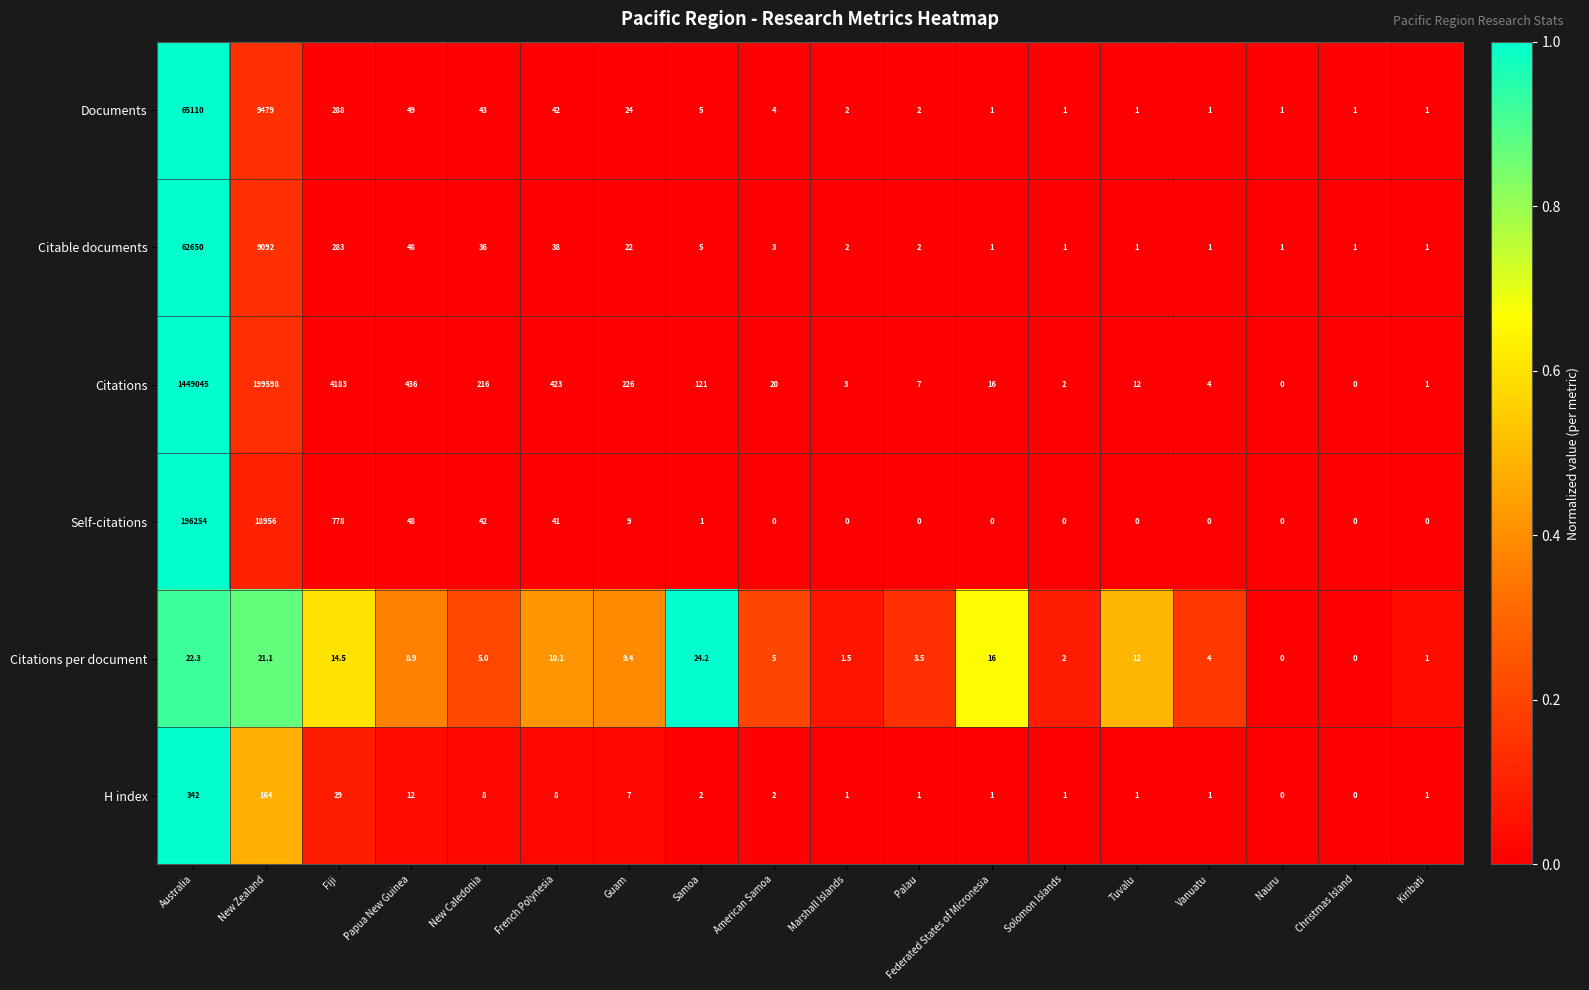

What is the total value across all series at Christmas Island?

2.0